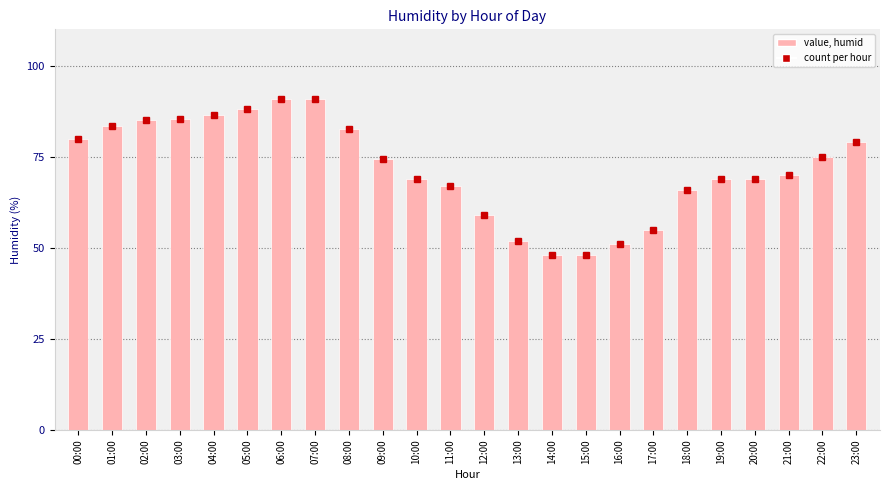

What is the label of the 7th bar from the right?

17:00